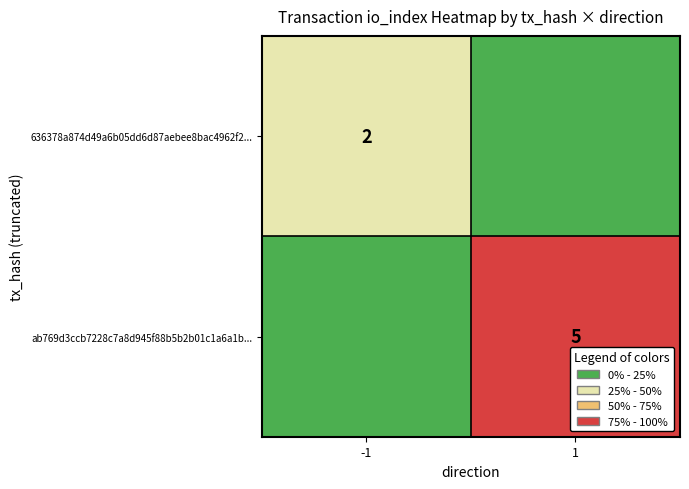

The ab769d3ccb7228c7a8d945f88b5b2b01c1a6a1b... series shows 8 at 1. True or false?

False